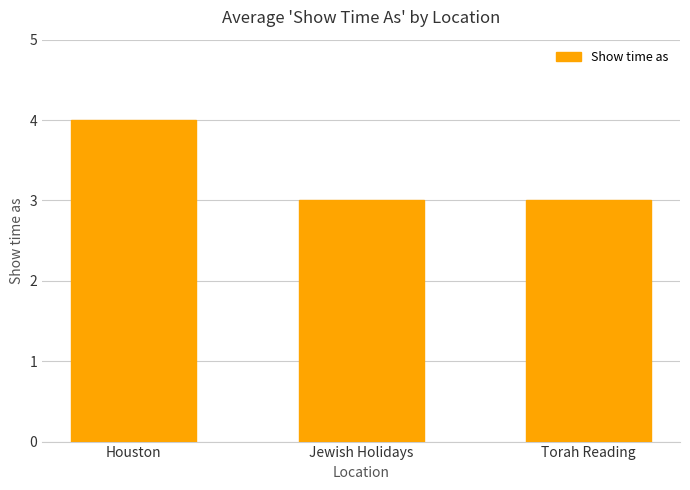

Does the chart contain stacked bars?

No